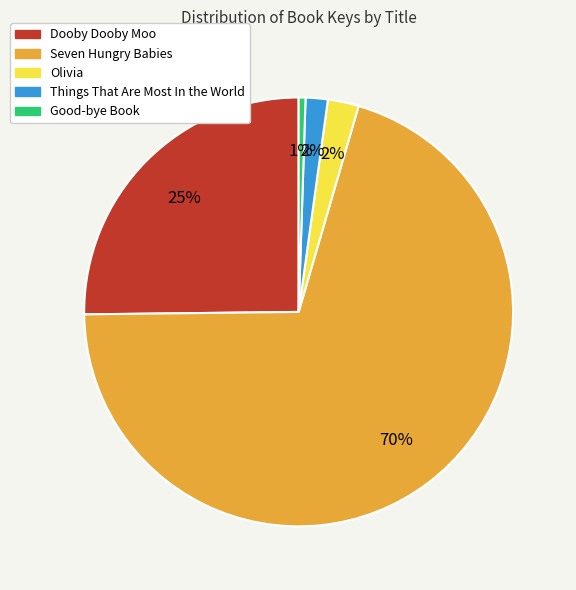

Is the sum of Things That Are Most In the World and Seven Hungry Babies greater than half?

Yes